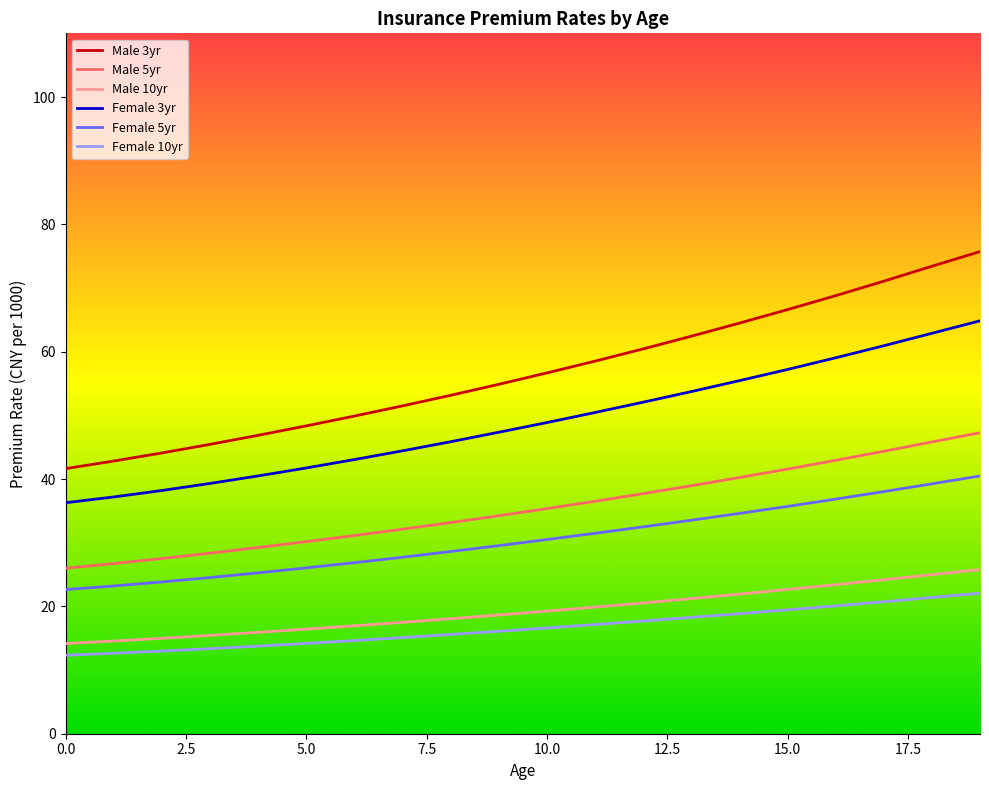

Which series has the largest range (max minus min)?

Male 3yr